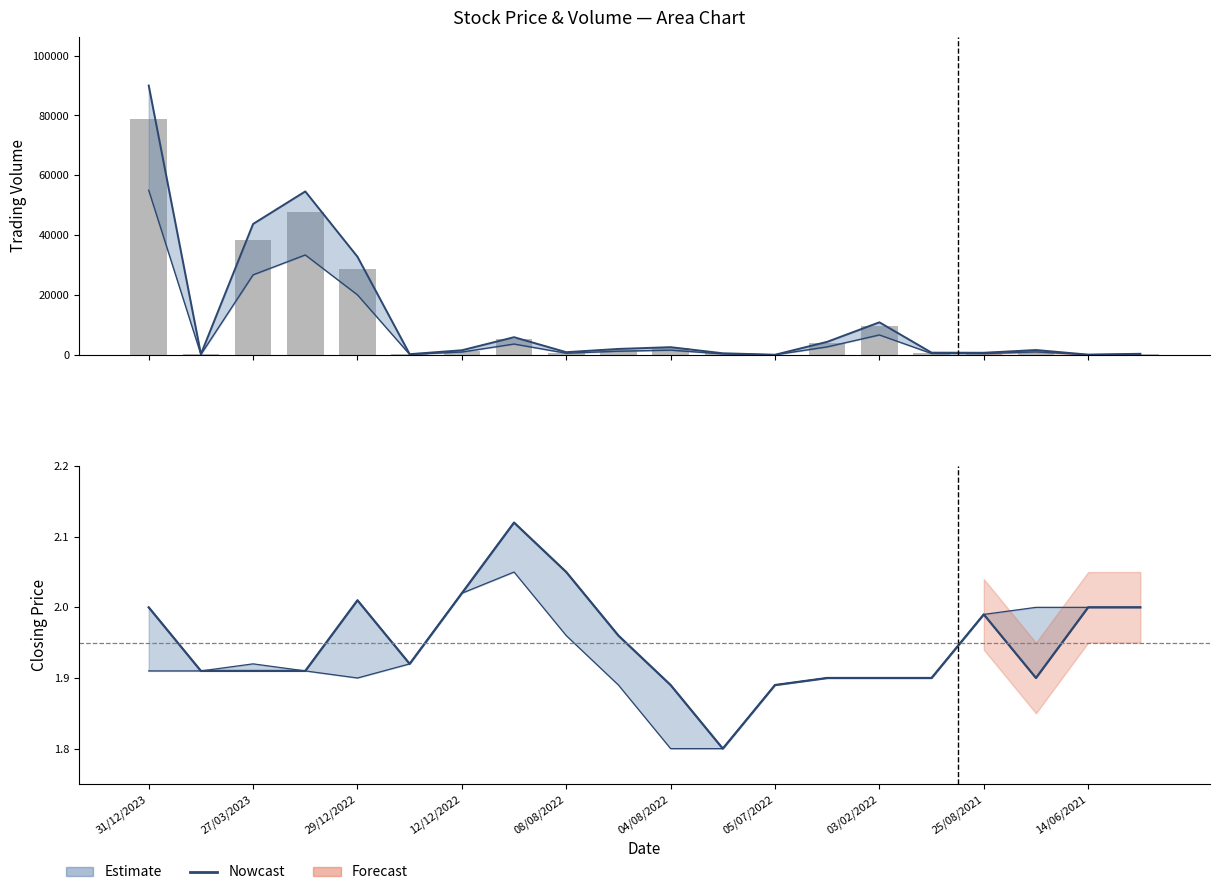

Does the chart contain any negative values?

No